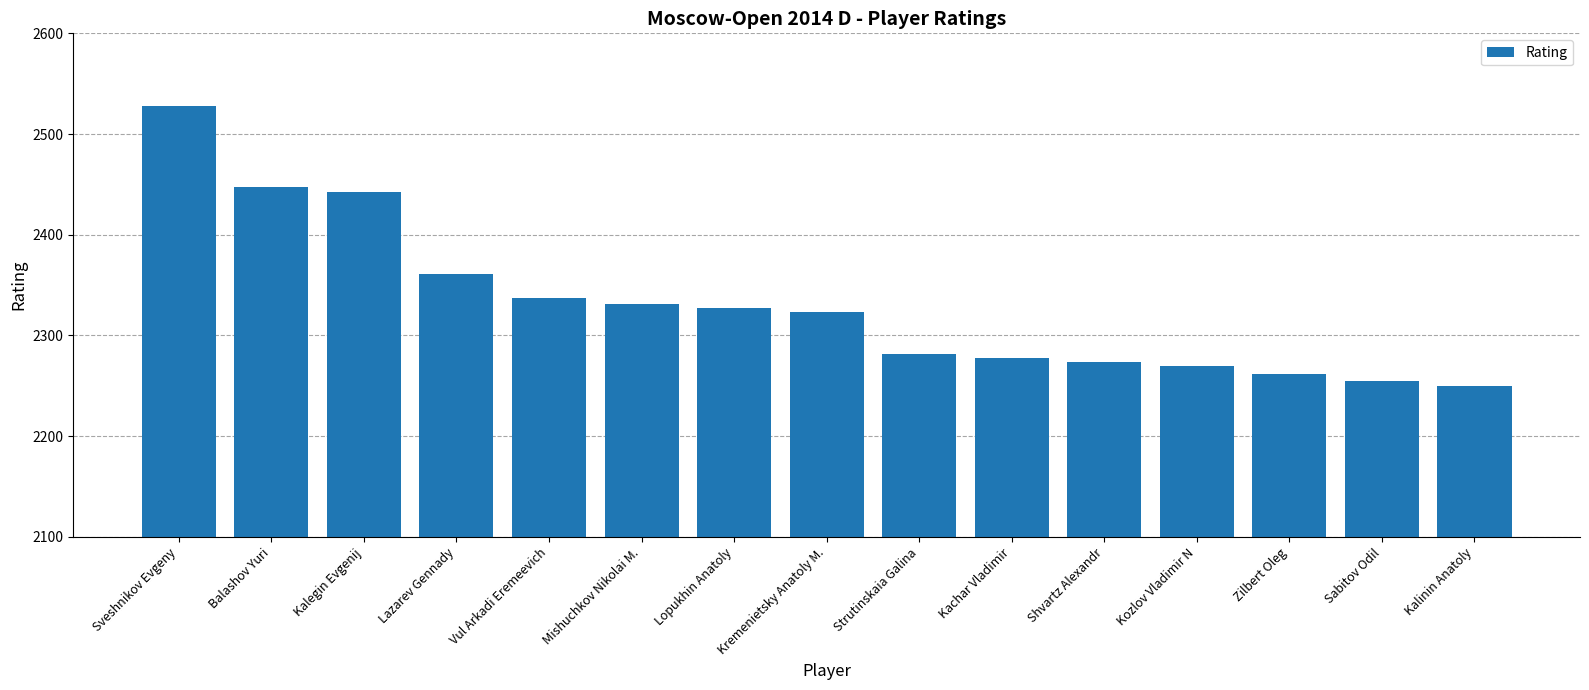

What is the maximum value shown in the chart?

2528